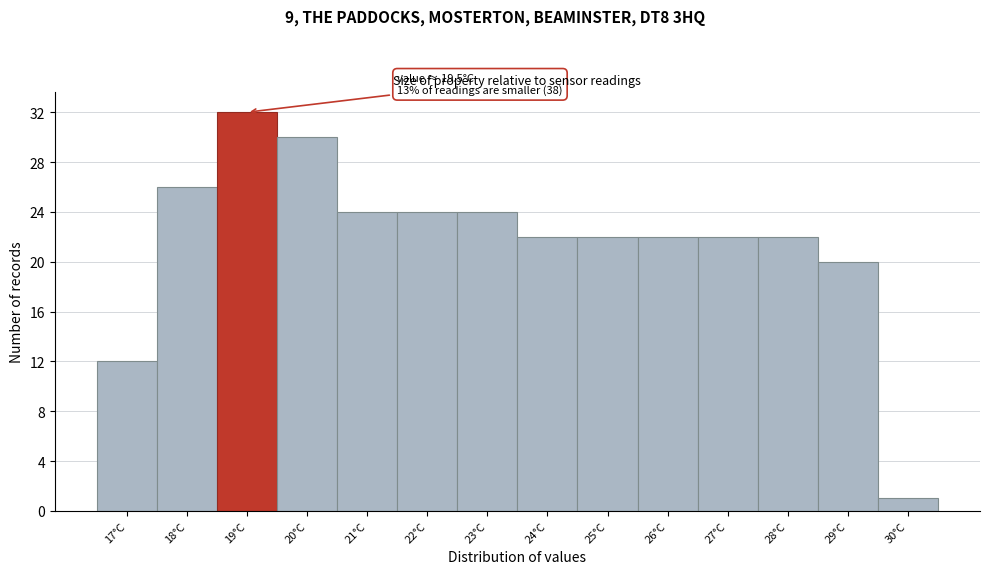

Reading left to right, transcribe all the data shown in this chart.

17°C=12	18°C=26	19°C=32	20°C=30	21°C=24	22°C=24	23°C=24	24°C=22	25°C=22	26°C=22	27°C=22	28°C=22	29°C=20	30°C=1